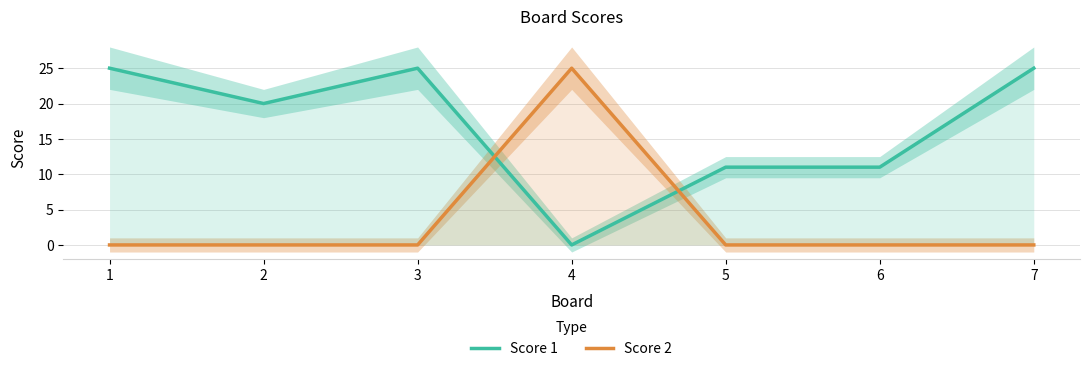

What are all the series names shown in the legend?

Score 1, Score 2